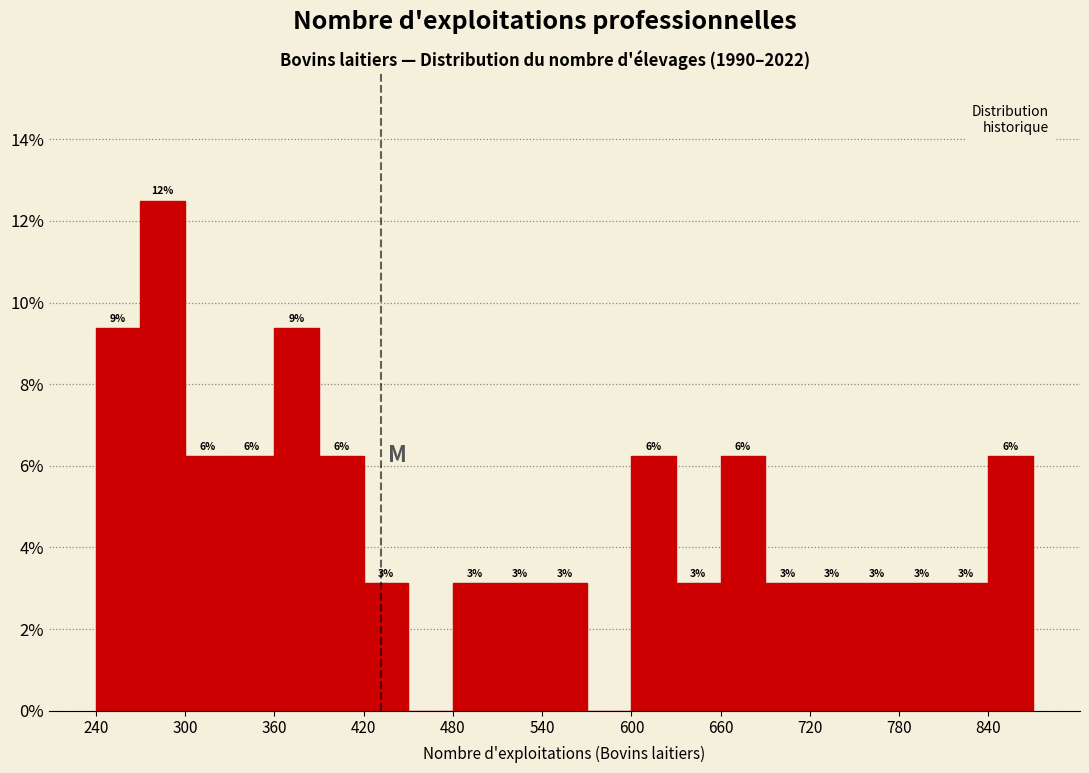

Around what value on the x-axis is the tallest bar? Give the approximate position of its centre, as read against the axis.

290